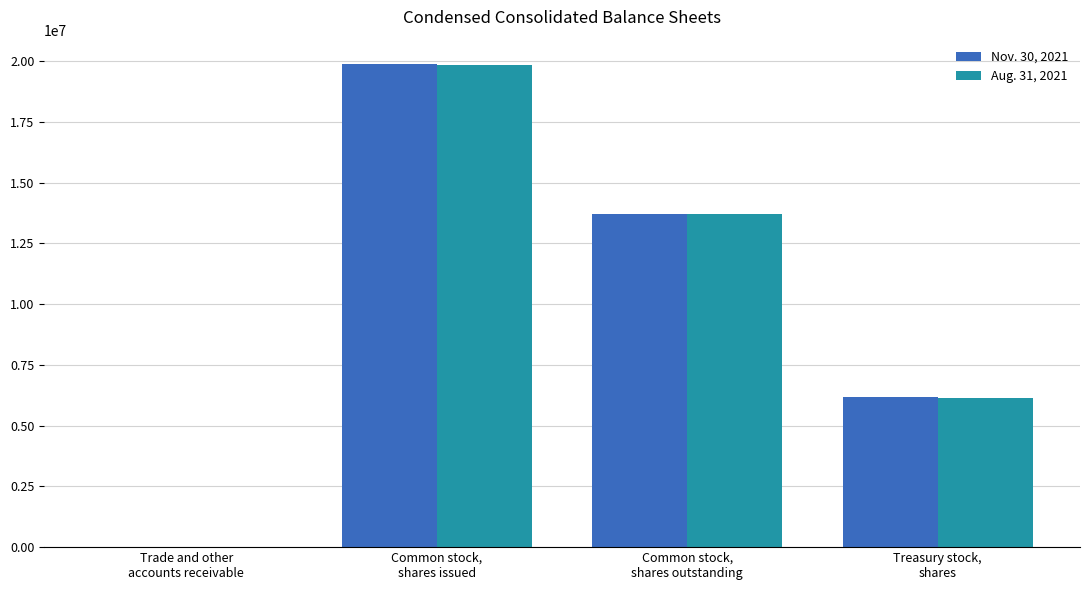

Reading right to left, extract all data points from this chart.

Nov. 30, 2021: Treasury stock,
shares=6179899	Common stock,
shares outstanding=13707038	Common stock,
shares issued=19886937	Trade and other
accounts receivable=451
Aug. 31, 2021: Treasury stock,
shares=6147899	Common stock,
shares outstanding=13708966	Common stock,
shares issued=19856865	Trade and other
accounts receivable=463